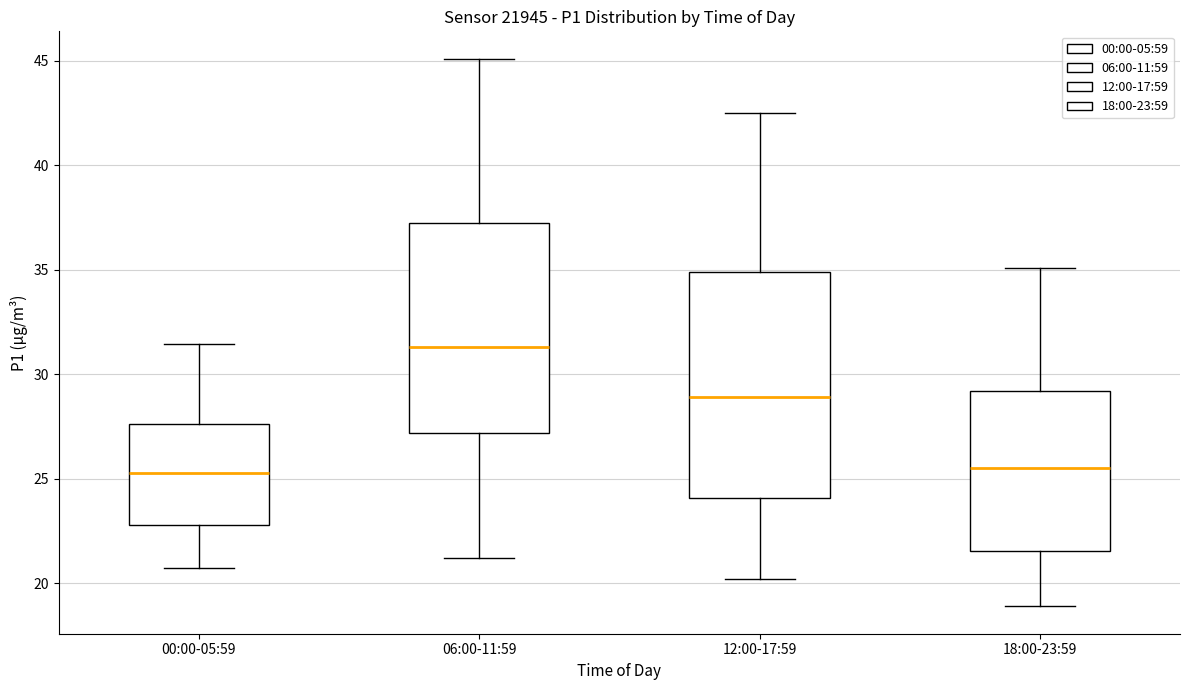

Reading left to right, transcribe this box plot: for each box, give where its median line is, the range the box spans, and where its two whiskers end, as read against the y-axis. The values are not printed on the chart, so give them approximately, as read against the axis.

00:00-05:59: median 25.5, box 23.0 to 27.5, whiskers 20.5 to 31.5
06:00-11:59: median 31.5, box 27.0 to 37.5, whiskers 21.0 to 45.0
12:00-17:59: median 29.0, box 24.0 to 35.0, whiskers 20.0 to 42.5
18:00-23:59: median 25.5, box 21.5 to 29.0, whiskers 19.0 to 35.0